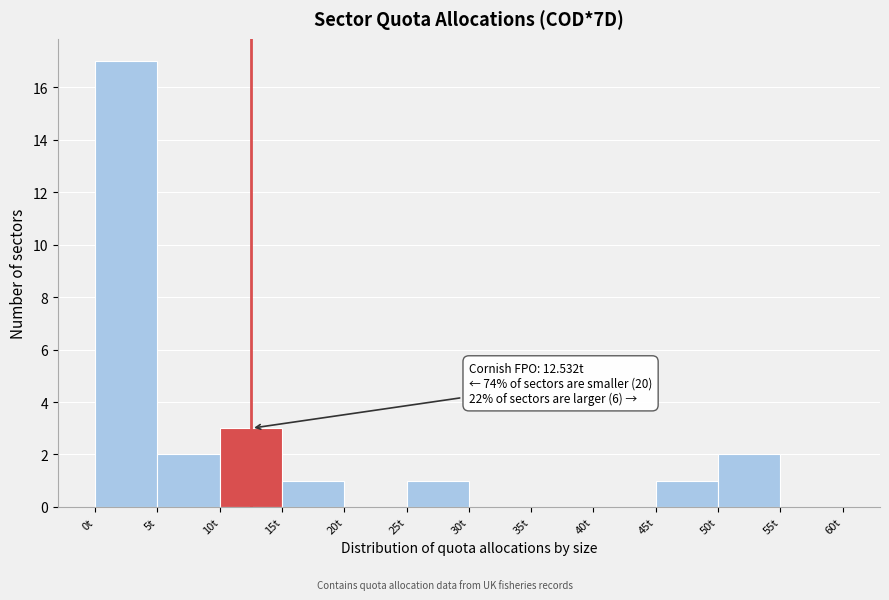

Over which range of the x-axis is the bar tallest?

0 to 5